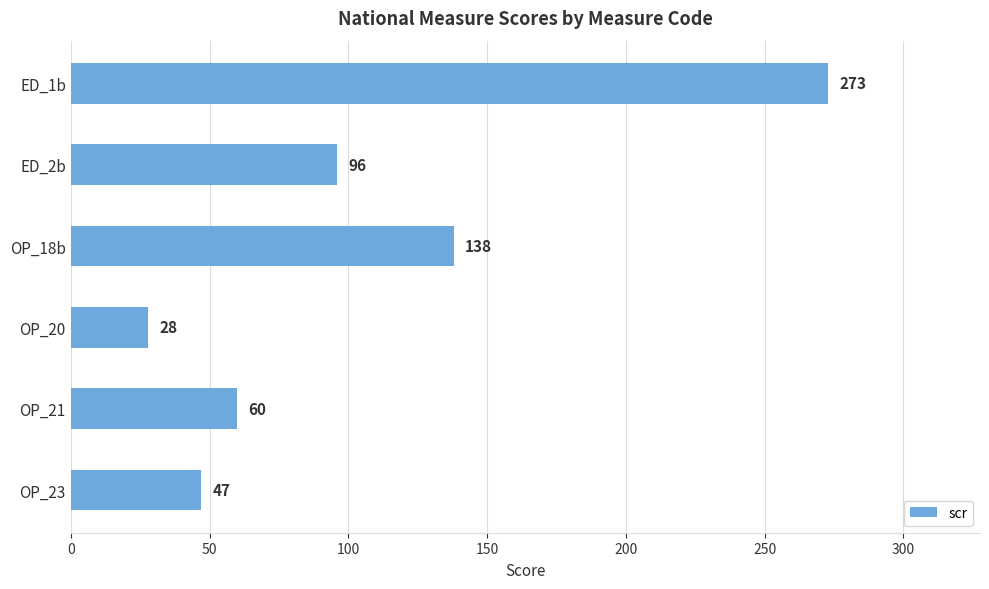

Reading top to bottom, transcribe all the data shown in this chart.

ED_1b=273	ED_2b=96	OP_18b=138	OP_20=28	OP_21=60	OP_23=47